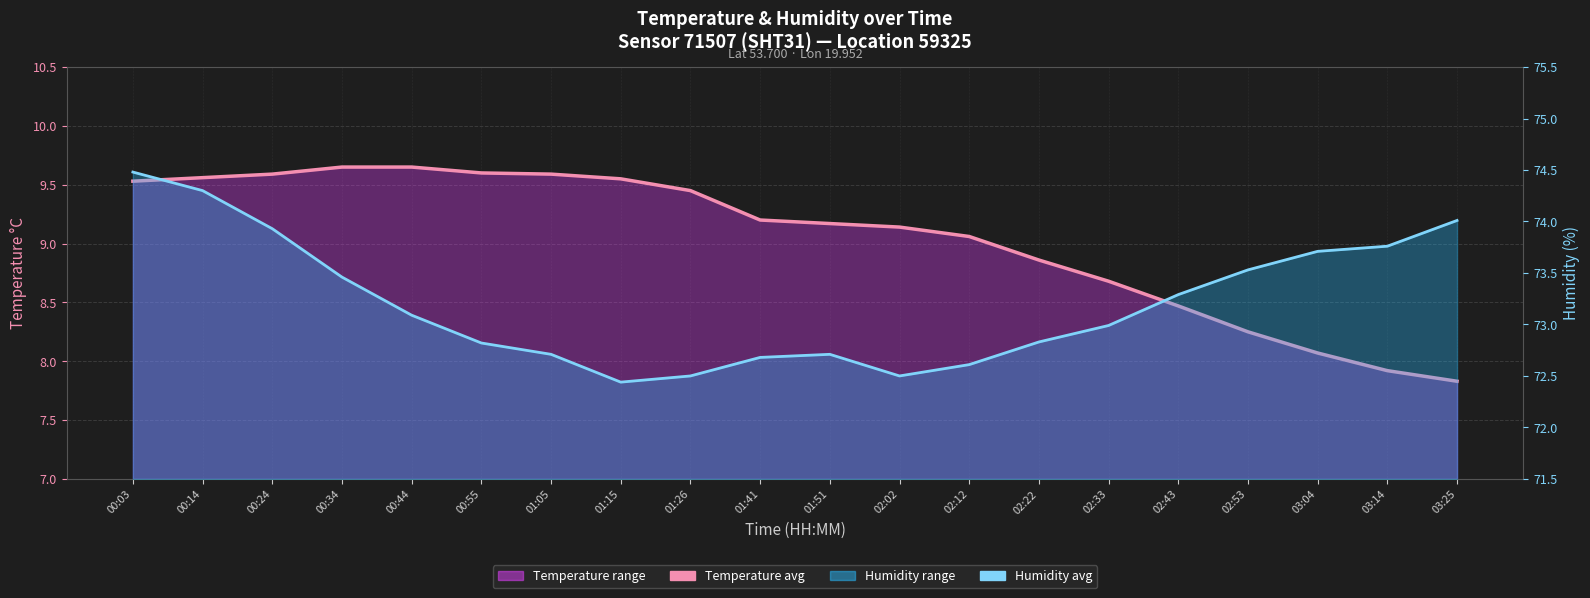

True or false: Temperature avg and Humidity avg cross at least once.

False